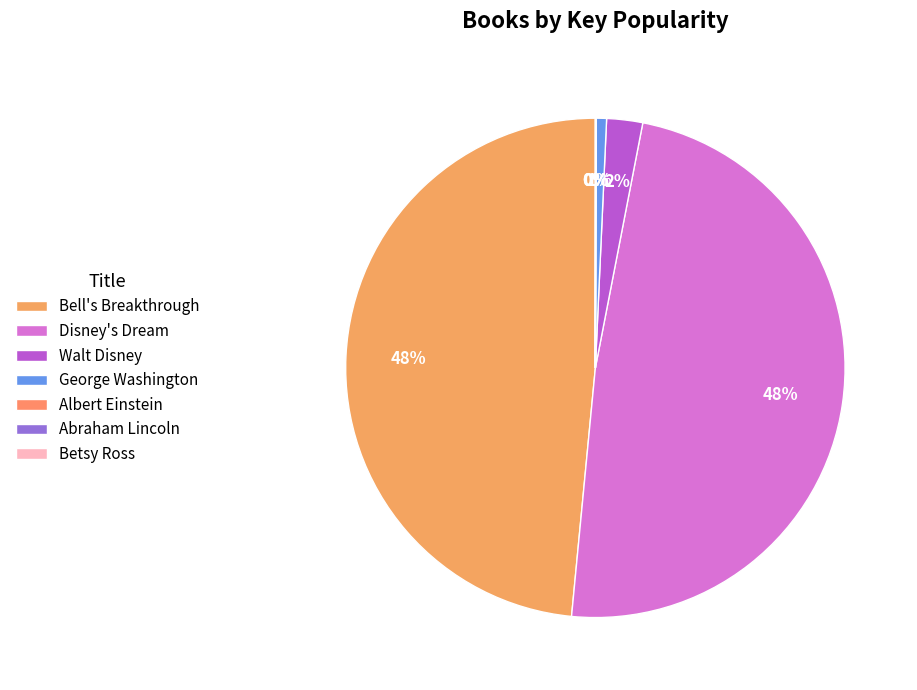

Combined, do George Washington and Betsy Ross account for over 50%?

No